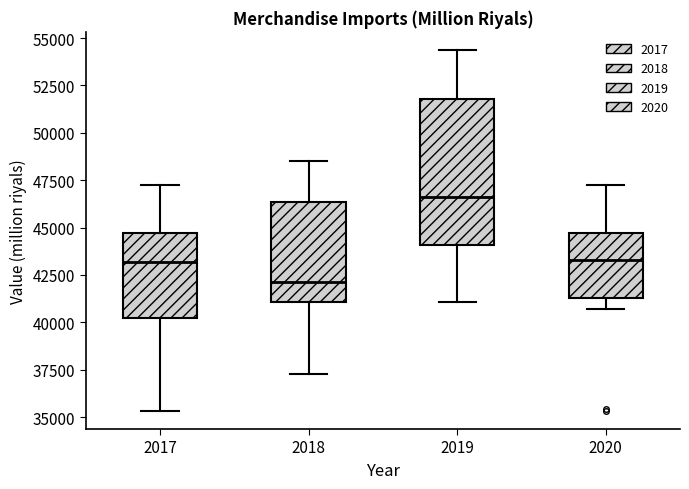

Reading left to right, transcribe this box plot: for each box, give where its median line is, the range the box spans, and where its two whiskers end, as read against the y-axis. The values are not printed on the chart, so give them approximately, as read against the axis.

2017: median 43000, box 40000 to 44500, whiskers 35500 to 47500
2018: median 42000, box 41000 to 46500, whiskers 37500 to 48500
2019: median 46500, box 44000 to 52000, whiskers 41000 to 54500
2020: median 43500, box 41500 to 44500, whiskers 40500 to 47500